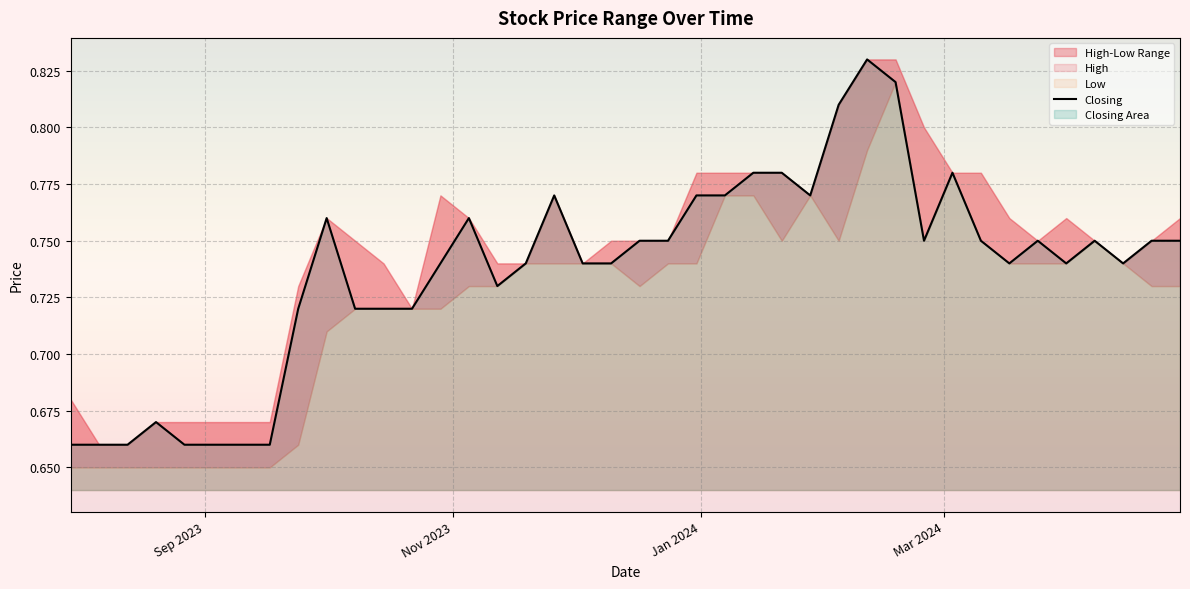

Reading left to right, transcribe all the data shown in this chart.

0.7	0.7	0.7	0.7	0.7	0.7	0.7	0.7	0.7	0.8	0.7	0.7	0.7	0.7	0.8	0.7	0.7	0.8	0.7	0.7	0.8	0.8	0.8	0.8	0.8	0.8	0.8	0.8	0.8	0.8	0.8	0.8	0.8	0.7	0.8	0.7	0.8	0.7	0.8	0.8